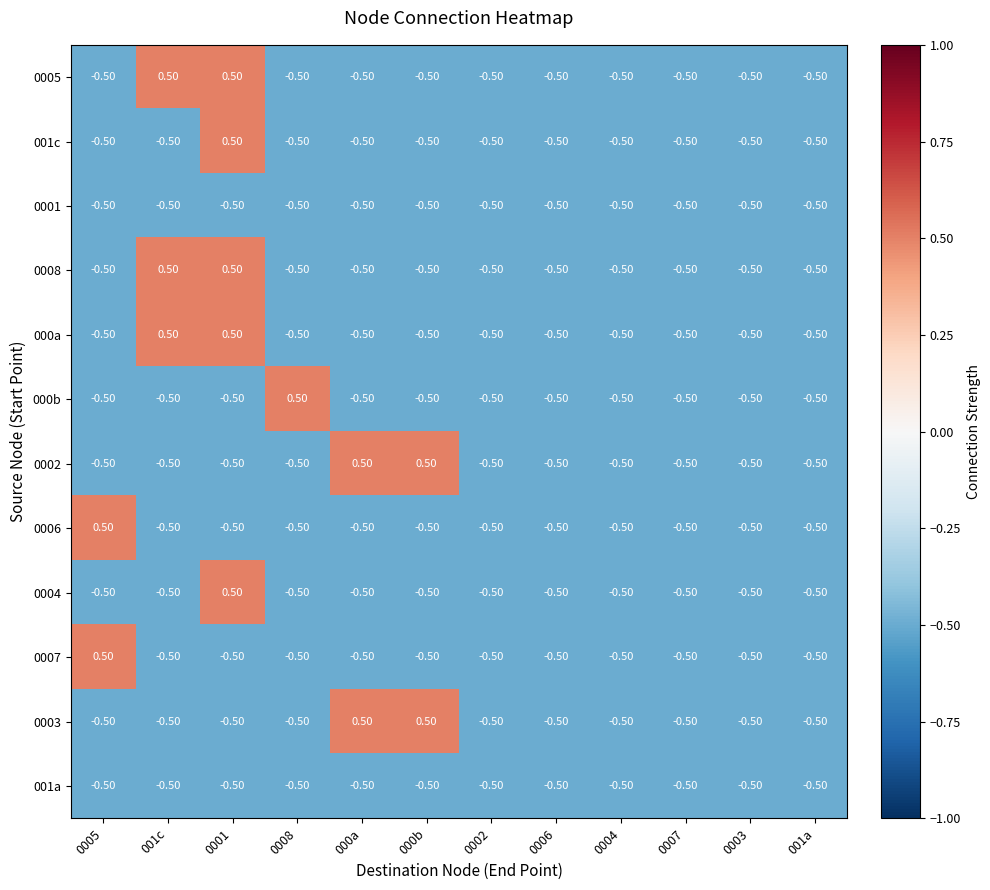

Count the number of data series in this chart.

12